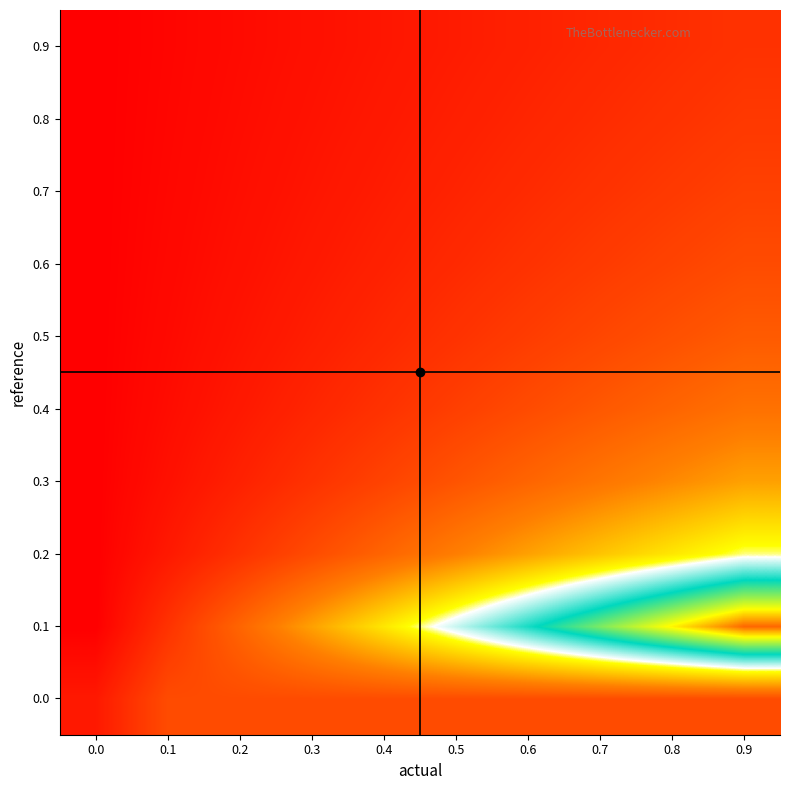

How many distinct data groups are displayed?

10